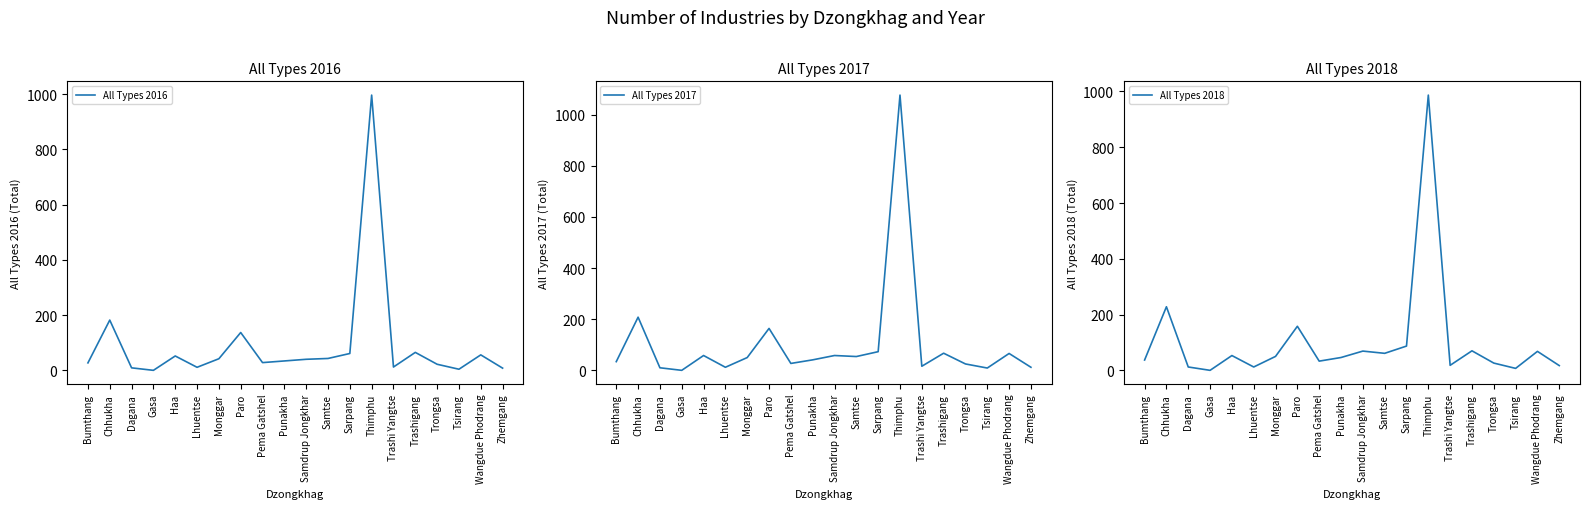

At which label does All Types 2017 first exceed 50?

Chhukha